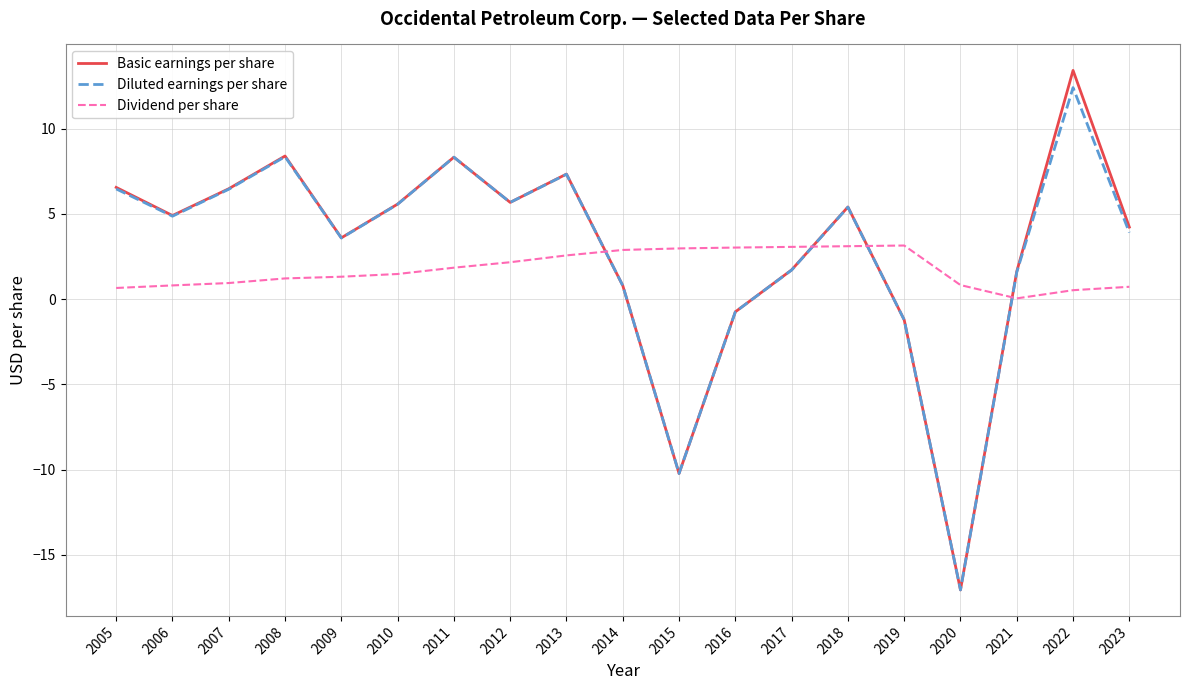

Which category has the lowest value across all series?

2020